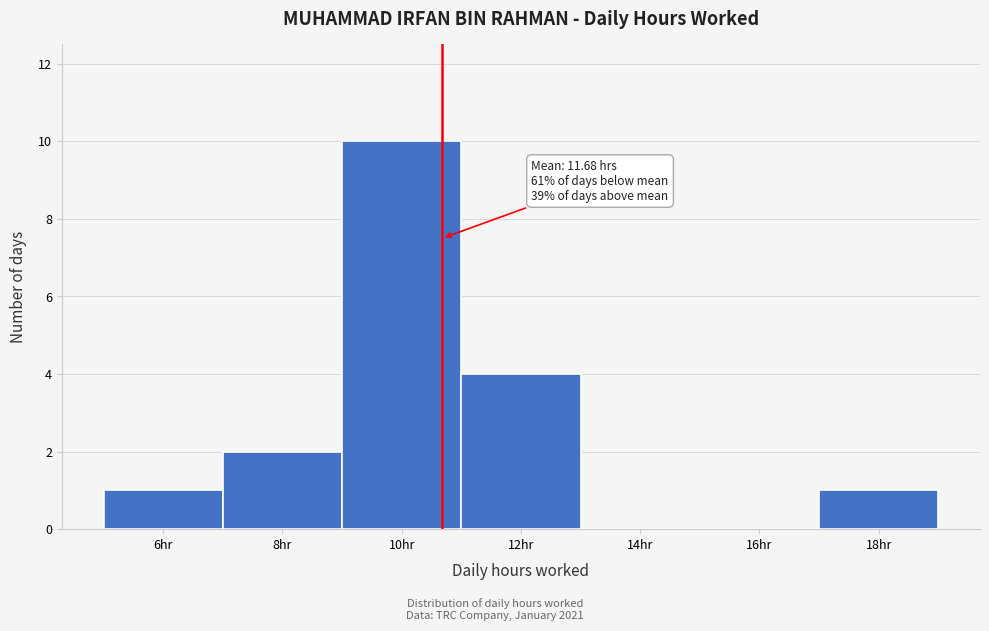

Reading left to right, what are all the values shown in this chart?

6hr=1	8hr=2	10hr=10	12hr=4	14hr=0	16hr=0	18hr=1